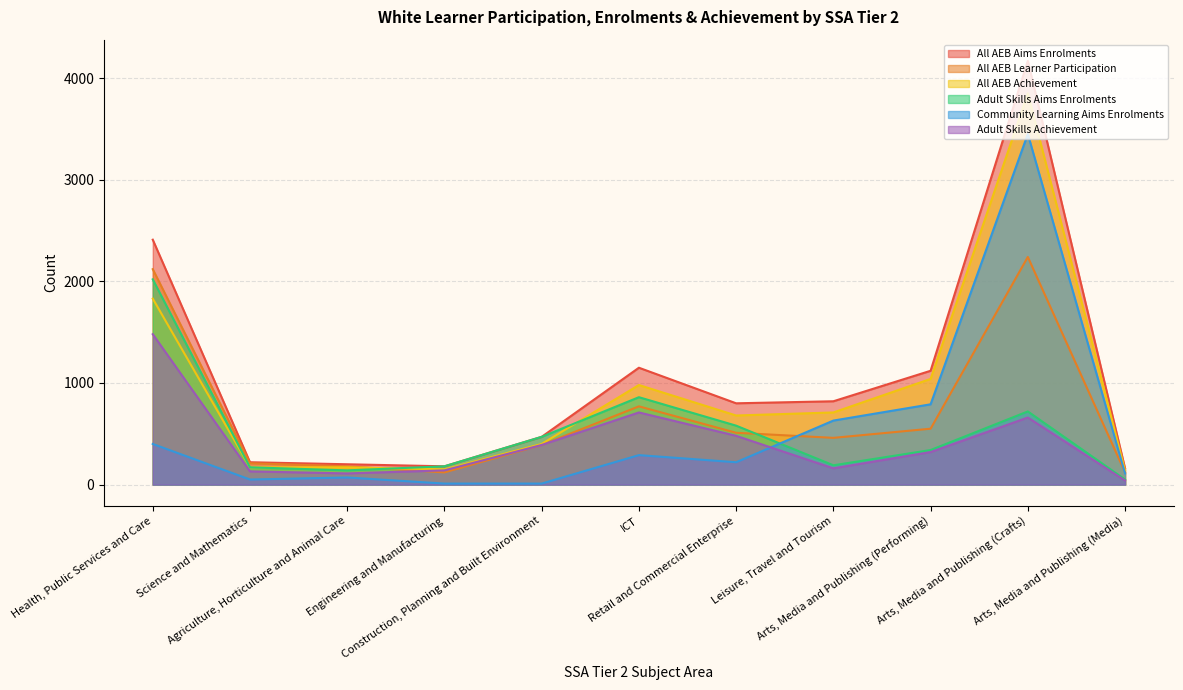

Which has a higher value, Arts, Media and Publishing (Crafts) or Construction, Planning and Built Environment?

Arts, Media and Publishing (Crafts)